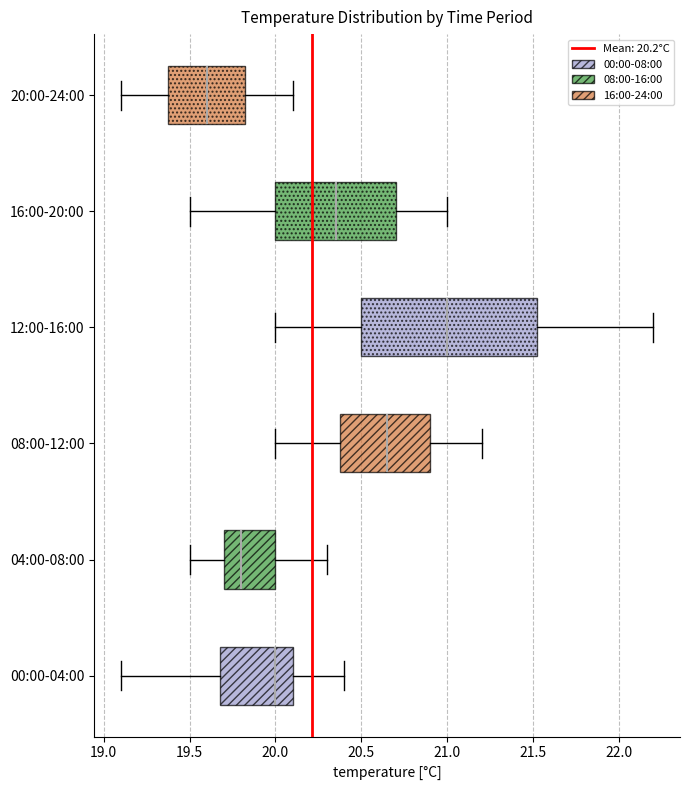

Where does the median line of the box for 00:00-04:00 sit on the x-axis? The values are not printed on the chart, so give them approximately, as read against the axis.

20.00